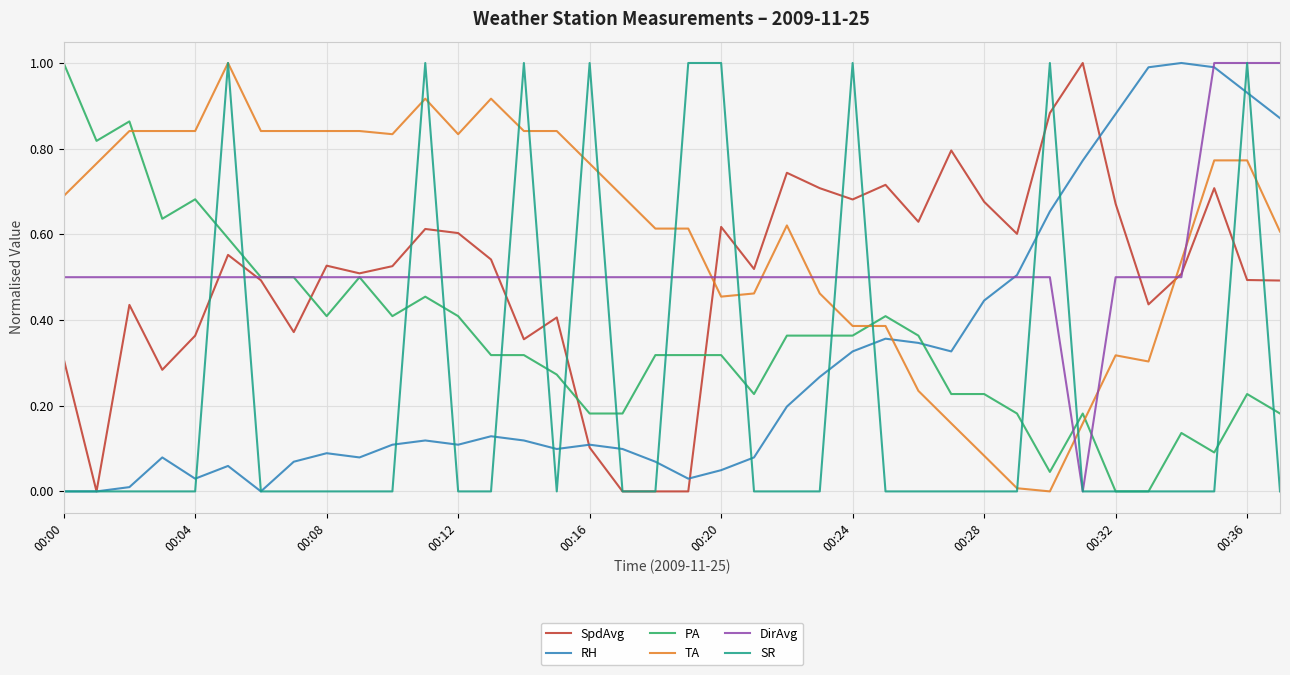

Which series has the largest total across all categories?

TA